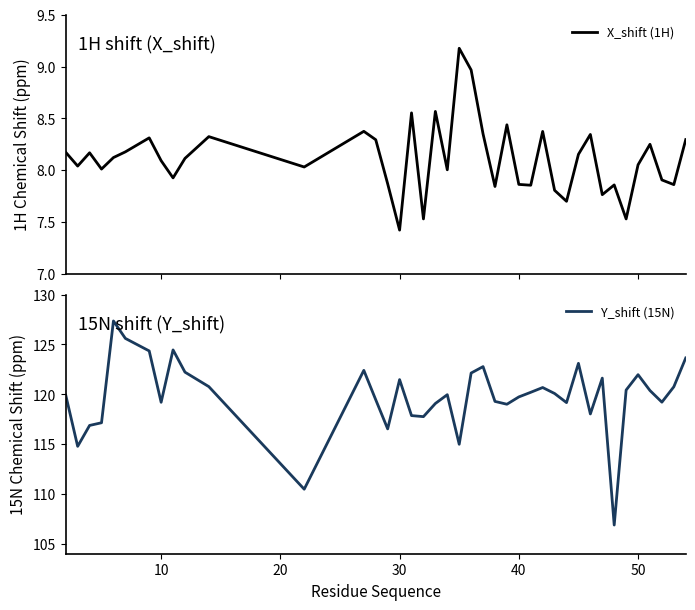

What is the value of the Y_shift (15N) point at the 25th from the left?

119.0